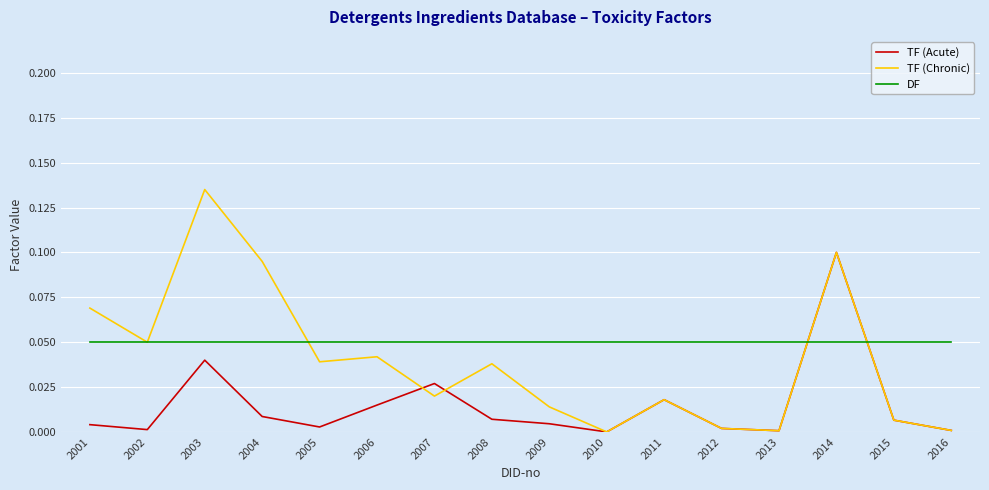

Rank the series by their average value, from highest to lowest.

DF, TF (Chronic), TF (Acute)